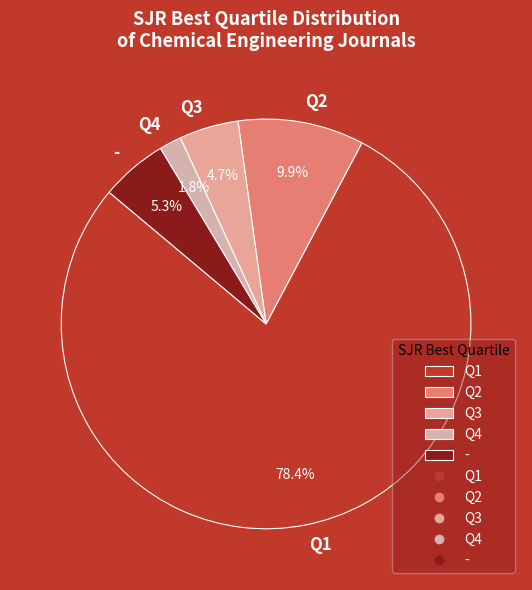

Rank the categories by value from highest to lowest.

Q1, Q2, -, Q3, Q4